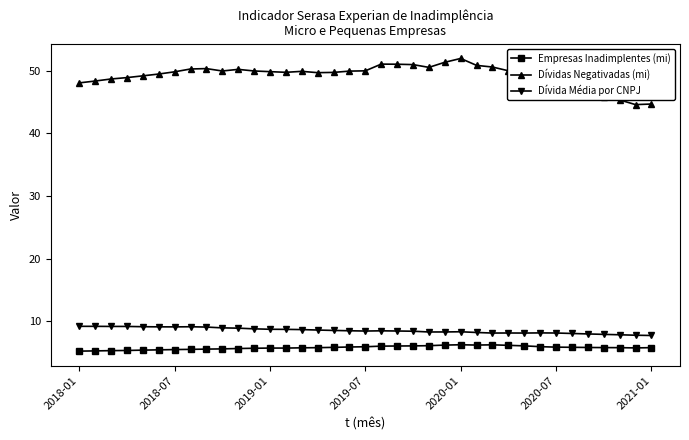

What is the value of the Dívida Média por CNPJ point at the 11th from the left?

8.9